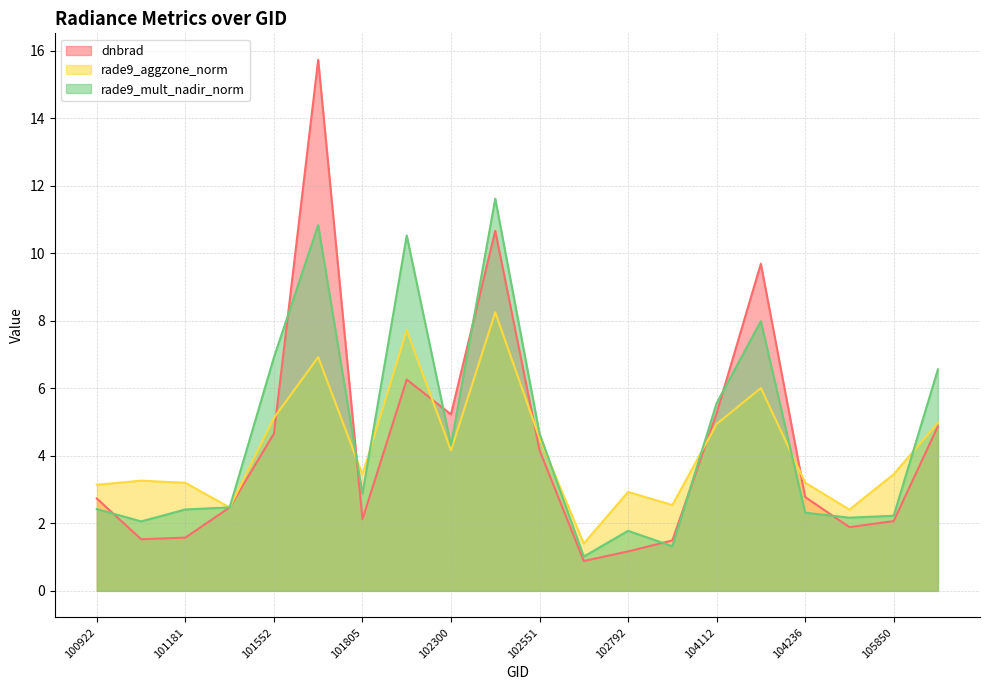

How many lines are shown in the chart?

3